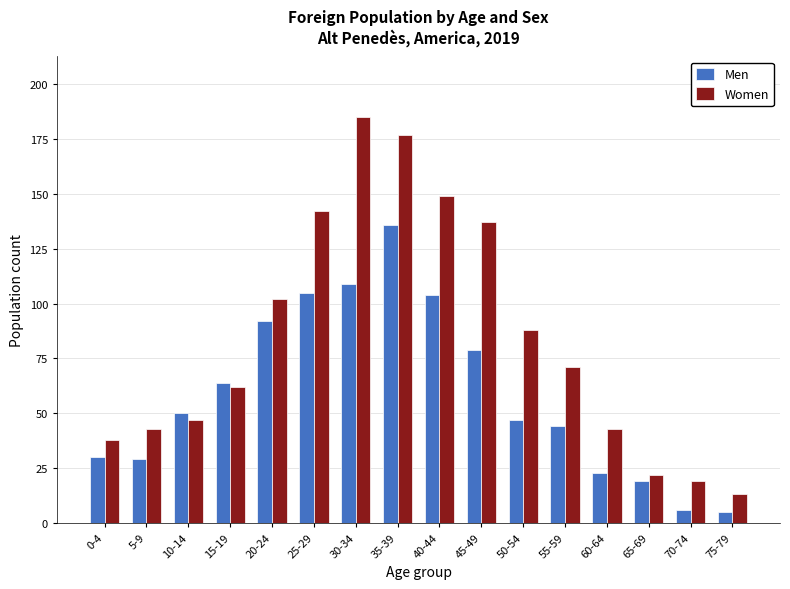

Is it true that Men equals 109 at 30-34?

True